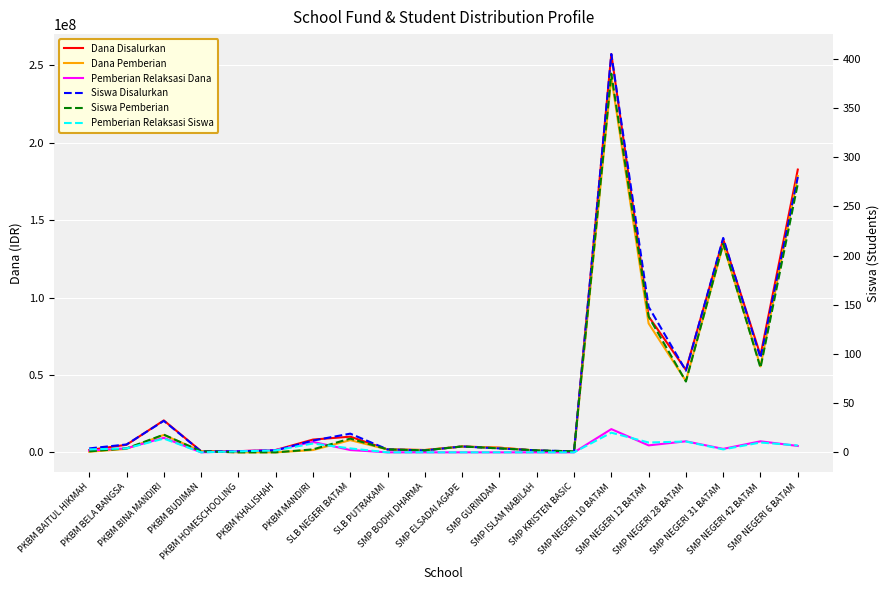

At which label is Dana Disalurkan closest to 128812500?

SMP NEGERI 31 BATAM